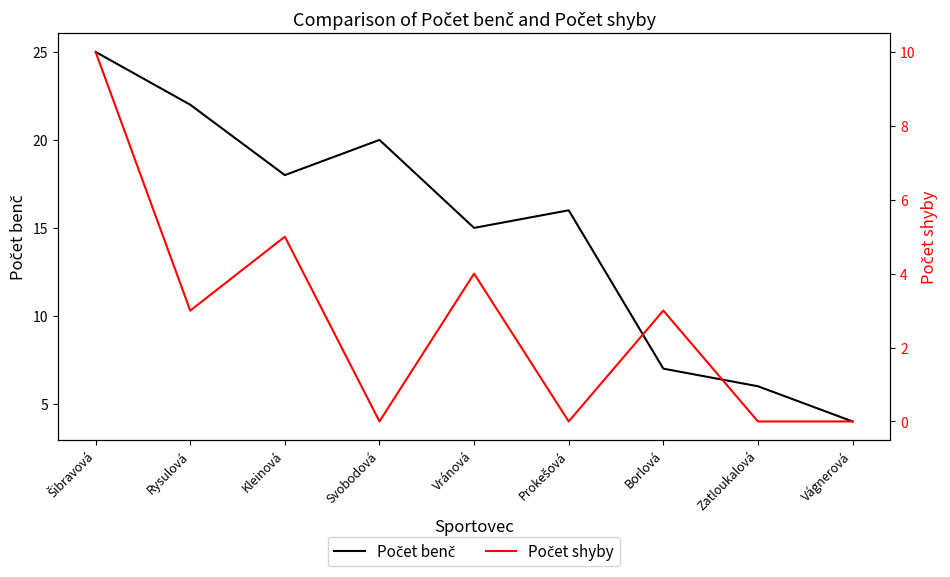

Rank the series by their maximum value, from highest to lowest.

Počet benč, Počet shyby